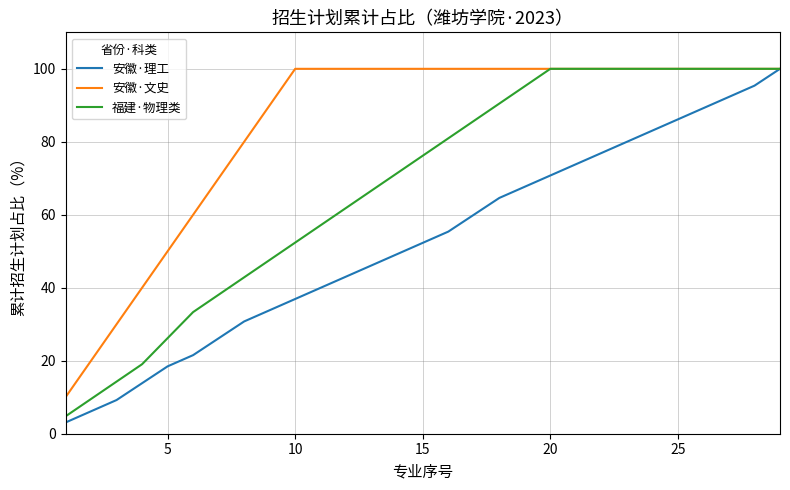

What are all the series names shown in the legend?

安徽·理工, 安徽·文史, 福建·物理类